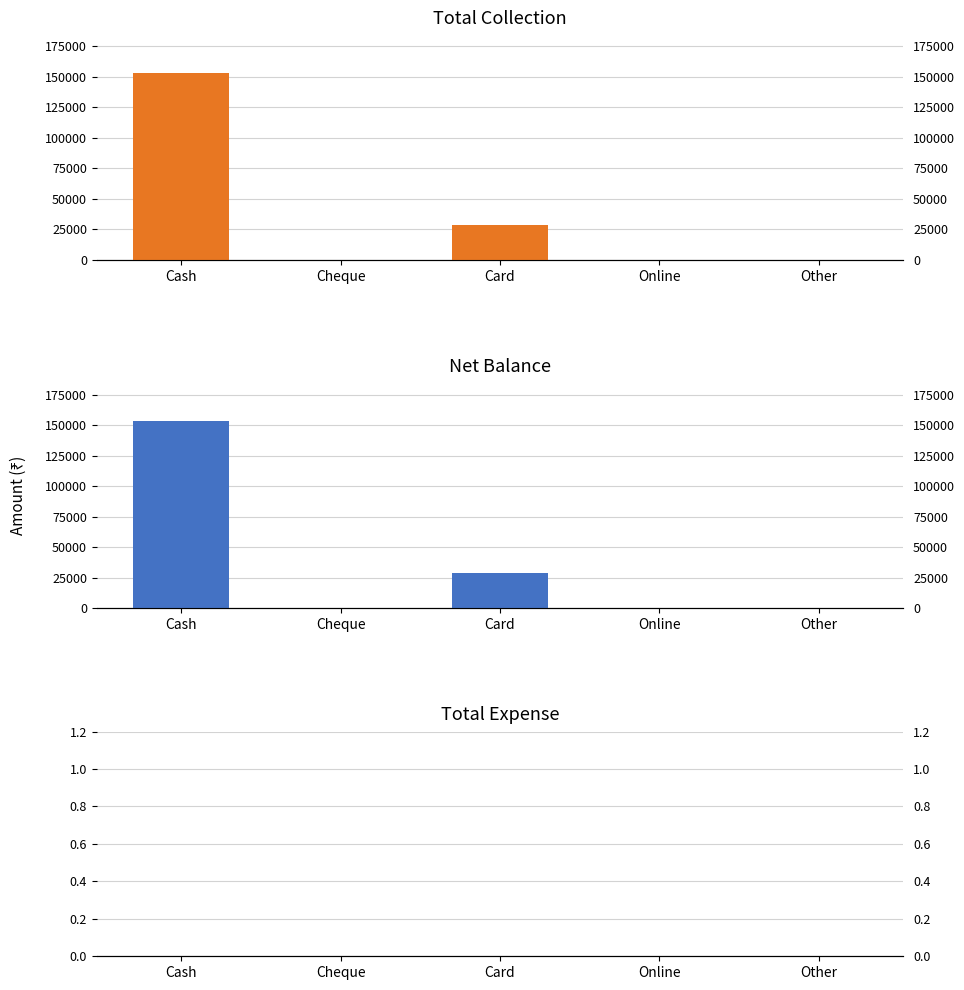

Is the value of Total Expense at Cheque greater than the value of Net Balance at Online?

No